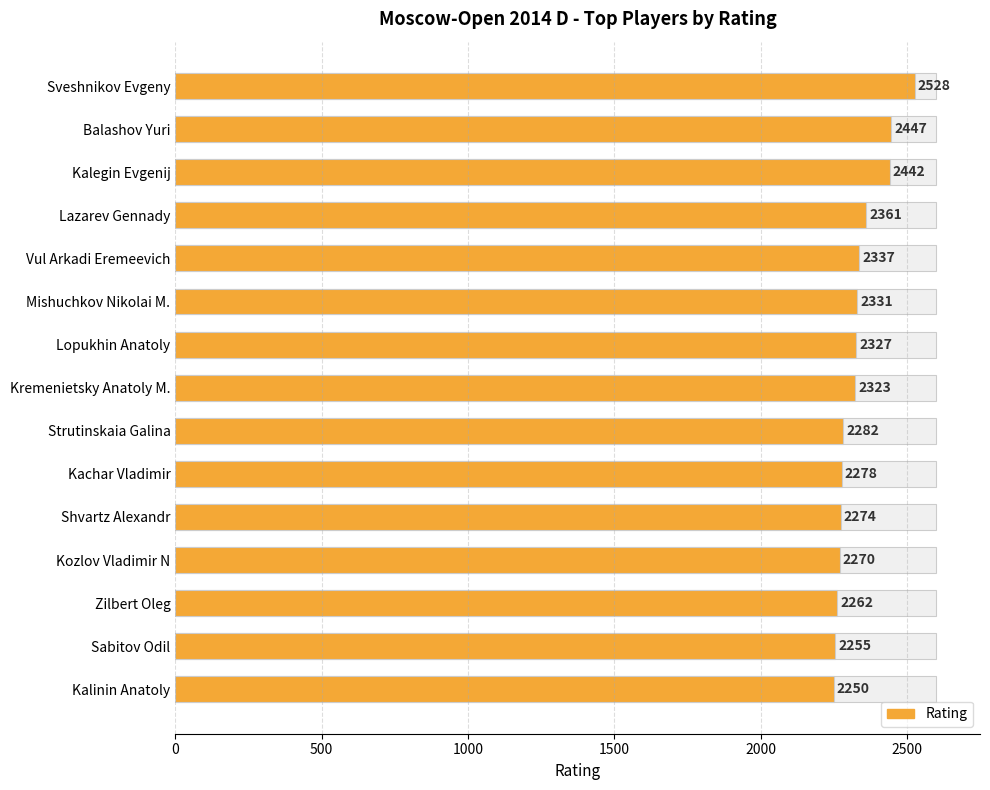

What is the sum of the values at Lazarev Gennady and Kalegin Evgenij?

4803